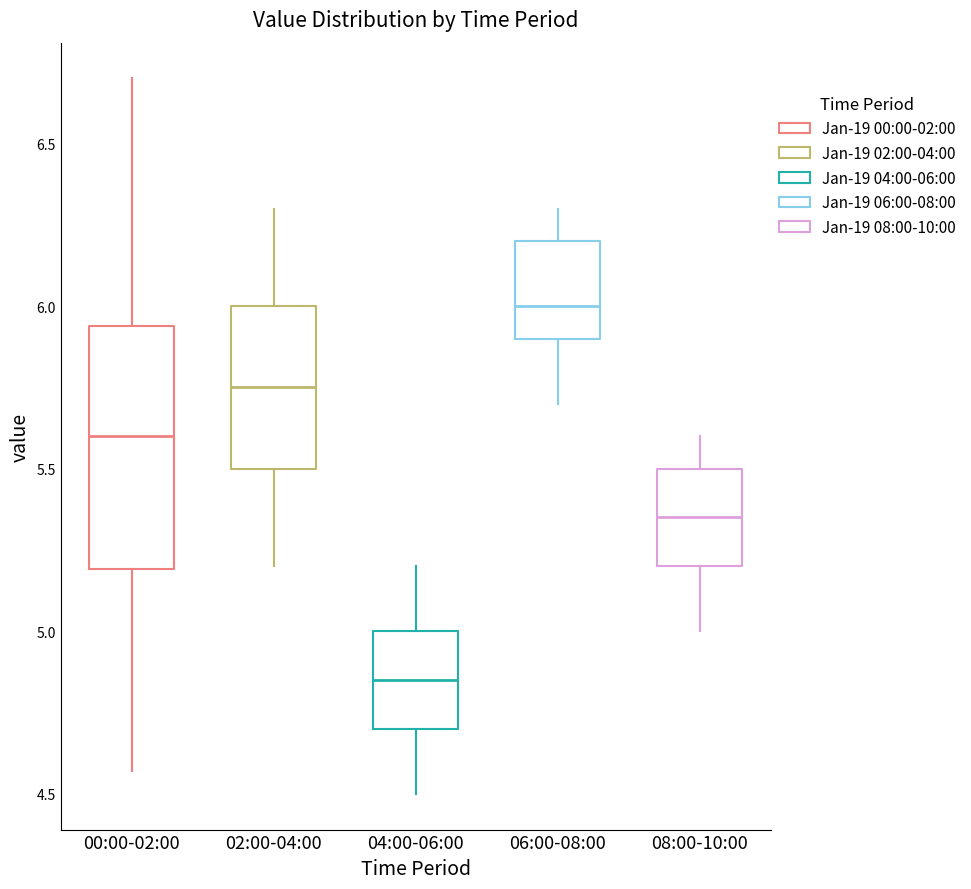

Reading left to right, transcribe this box plot: for each box, give where its median line is, the range the box spans, and where its two whiskers end, as read against the y-axis. The values are not printed on the chart, so give them approximately, as read against the axis.

00:00-02:00: median 5.60, box 5.20 to 5.95, whiskers 4.55 to 6.70
02:00-04:00: median 5.75, box 5.50 to 6.00, whiskers 5.20 to 6.30
04:00-06:00: median 4.85, box 4.70 to 5.00, whiskers 4.50 to 5.20
06:00-08:00: median 6.00, box 5.90 to 6.20, whiskers 5.70 to 6.30
08:00-10:00: median 5.35, box 5.20 to 5.50, whiskers 5.00 to 5.60